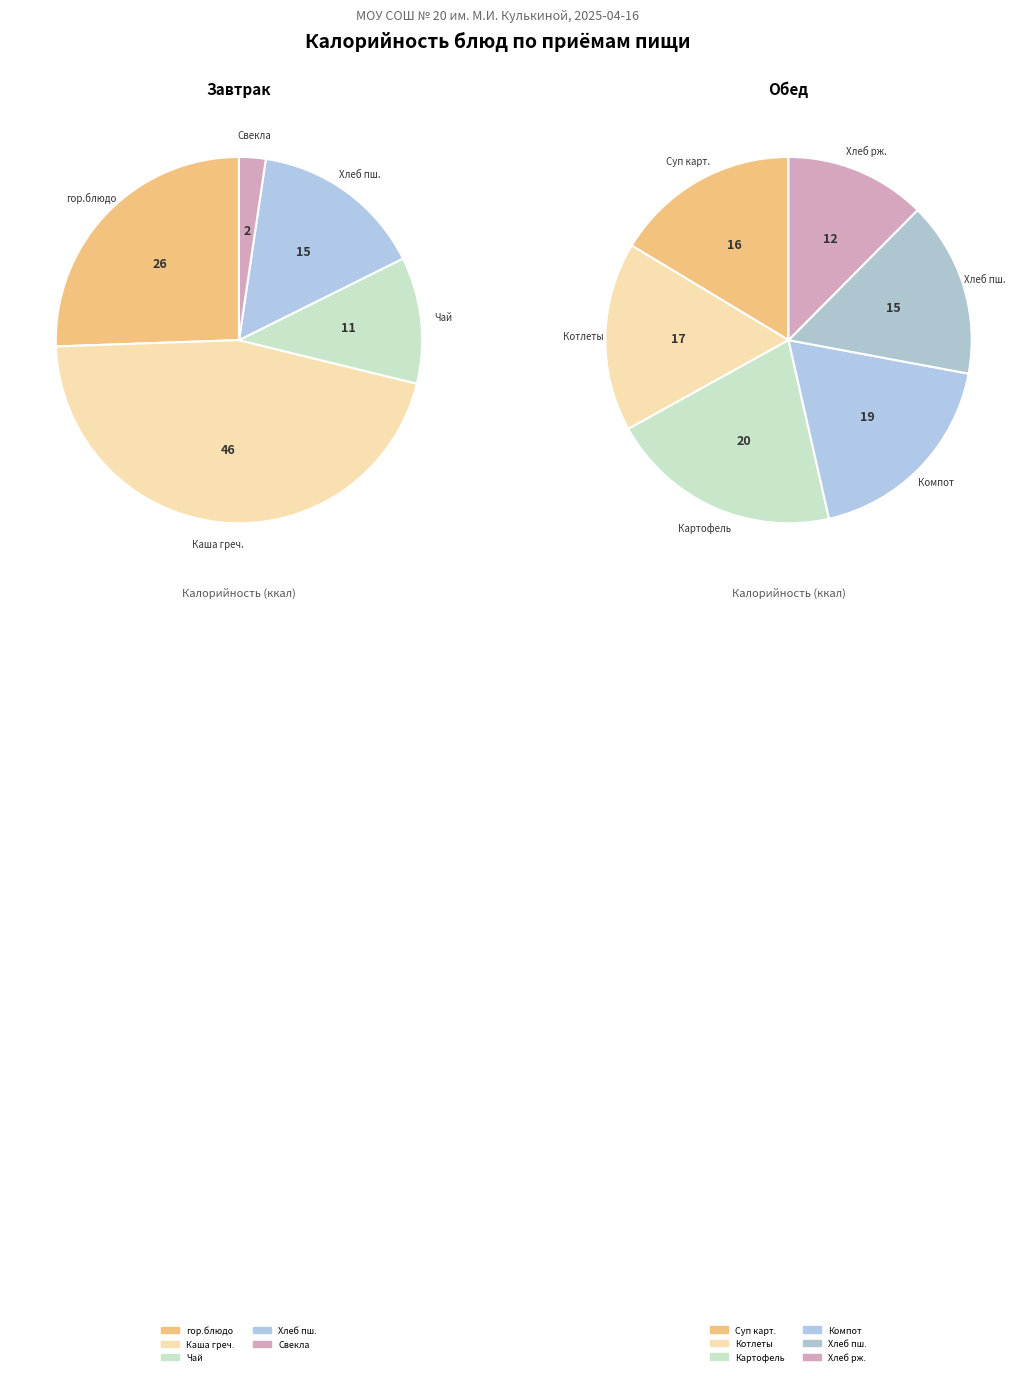

How many slices are in this pie chart?

11